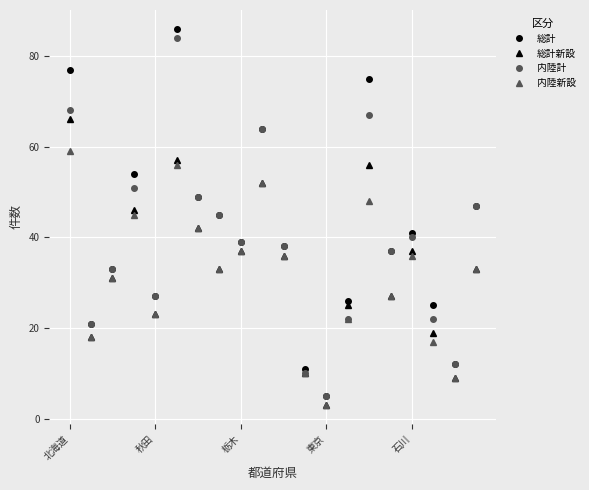

What is the greatest value displayed?

86